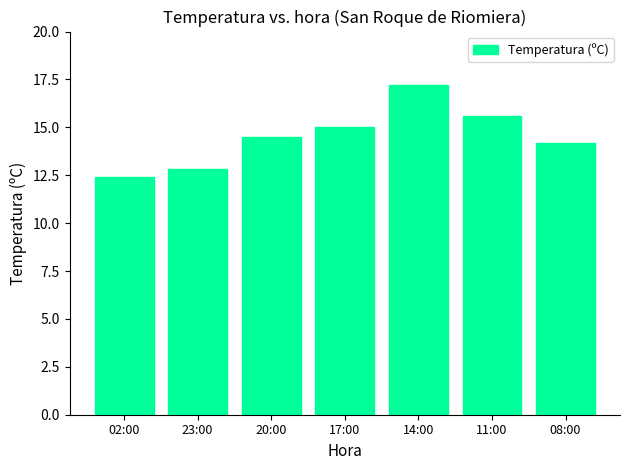

What is the difference between the maximum and minimum values?

4.8